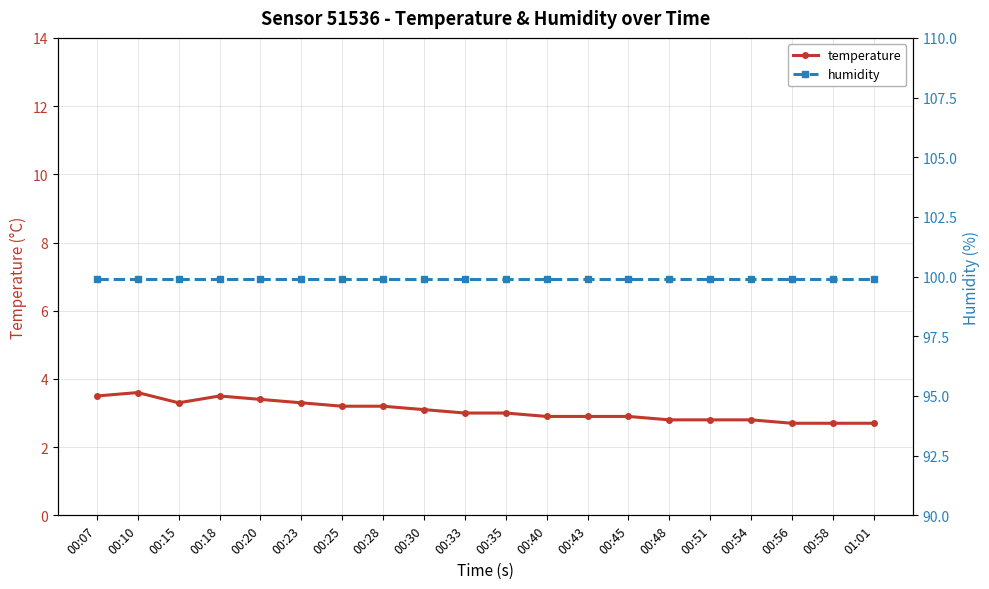

True or false: temperature has more than 1 interior local peaks.

True